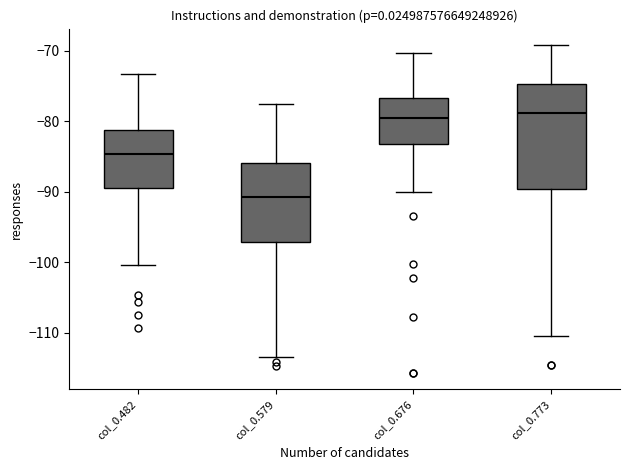

Which box is the tallest, from its lower edge to its upper edge?

col_0.773